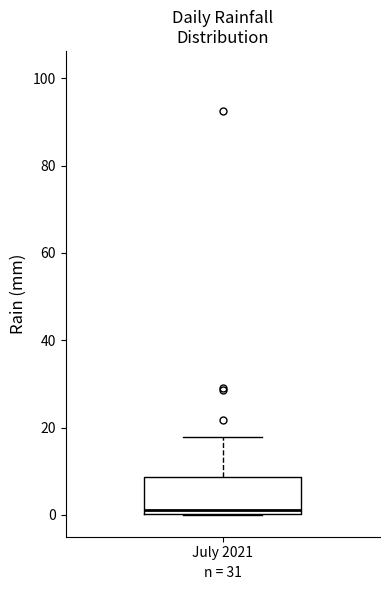

Where does the median line of the box for July 2021 sit on the y-axis? The values are not printed on the chart, so give them approximately, as read against the axis.

2